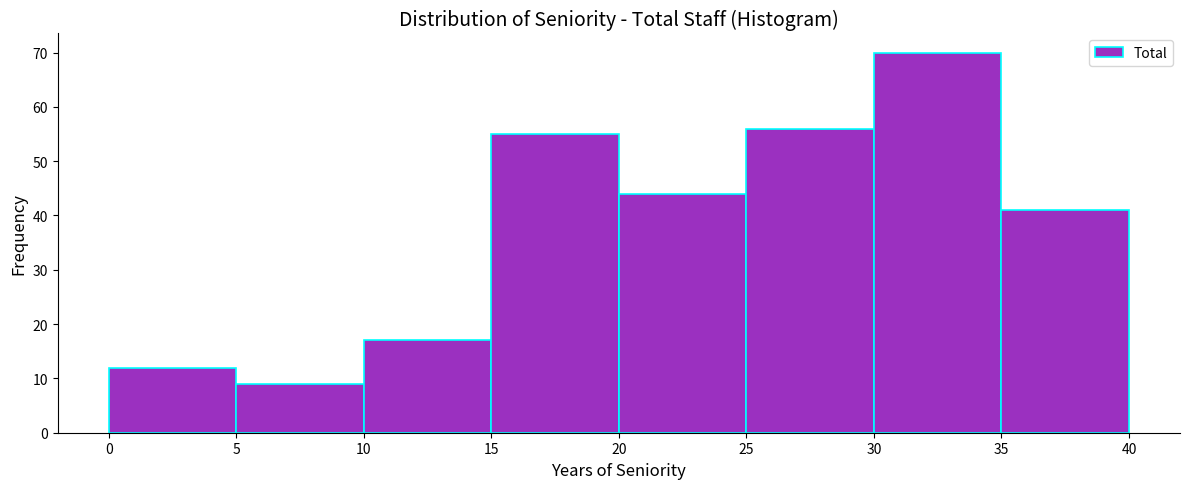

Reading left to right, transcribe this chart: for each bar, give the range it covers on the x-axis and its height. The values are not printed on the chart, so give them approximately, as read against the axis.

0 to 5: 12
5 to 10: 9
10 to 15: 17
15 to 20: 55
20 to 25: 44
25 to 30: 56
30 to 35: 70
35 to 40: 41